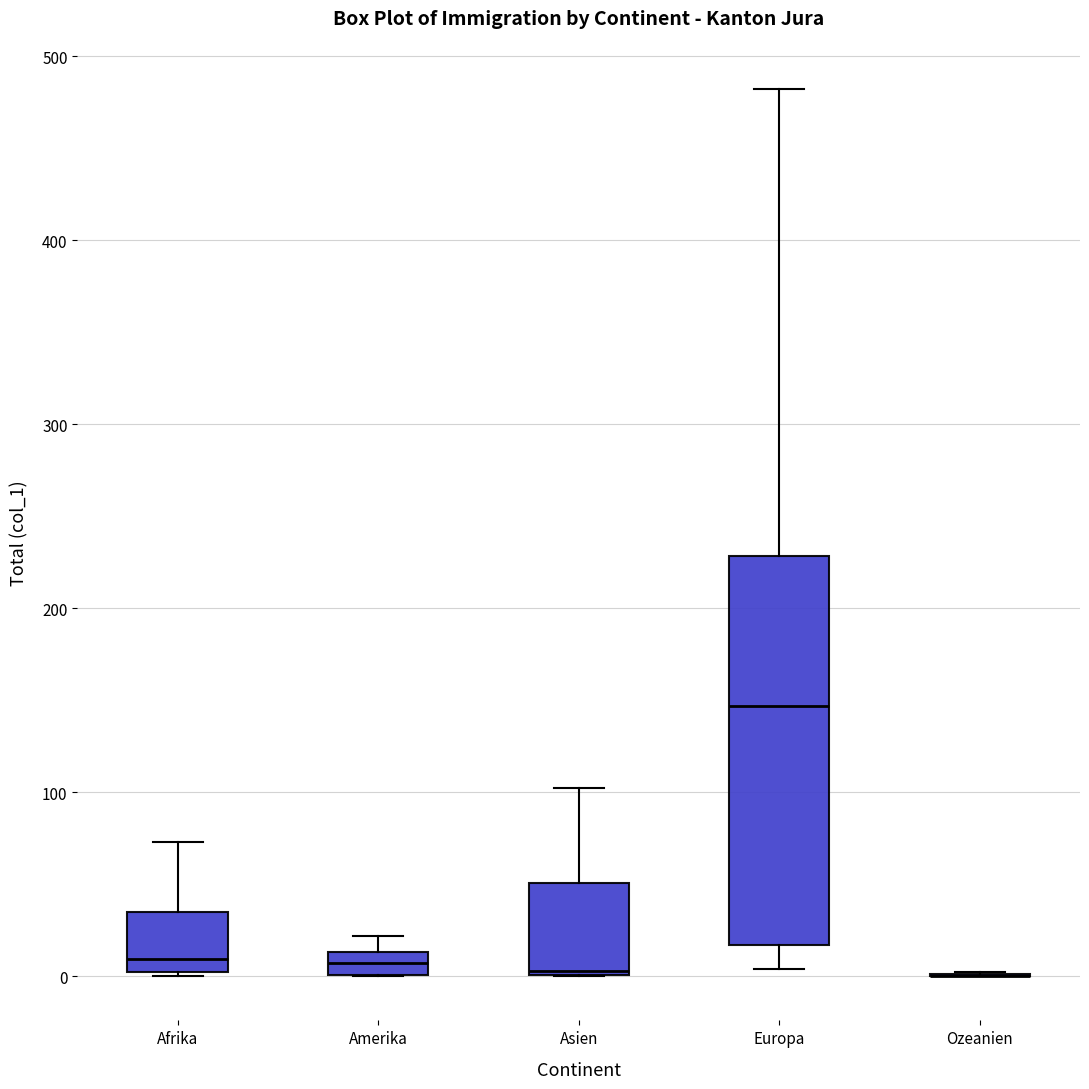

Where does the median line of the box for Afrika sit on the y-axis? The values are not printed on the chart, so give them approximately, as read against the axis.

10